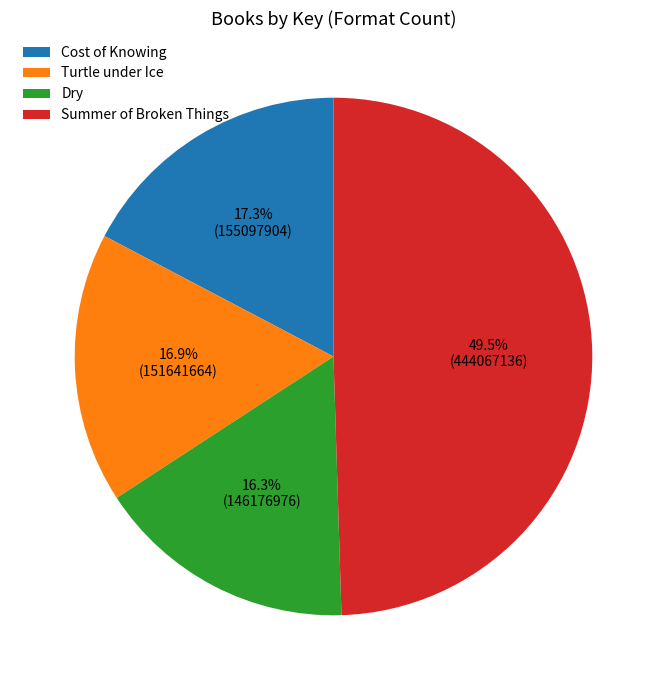

Which category has the biggest portion of the pie?

Summer of Broken Things